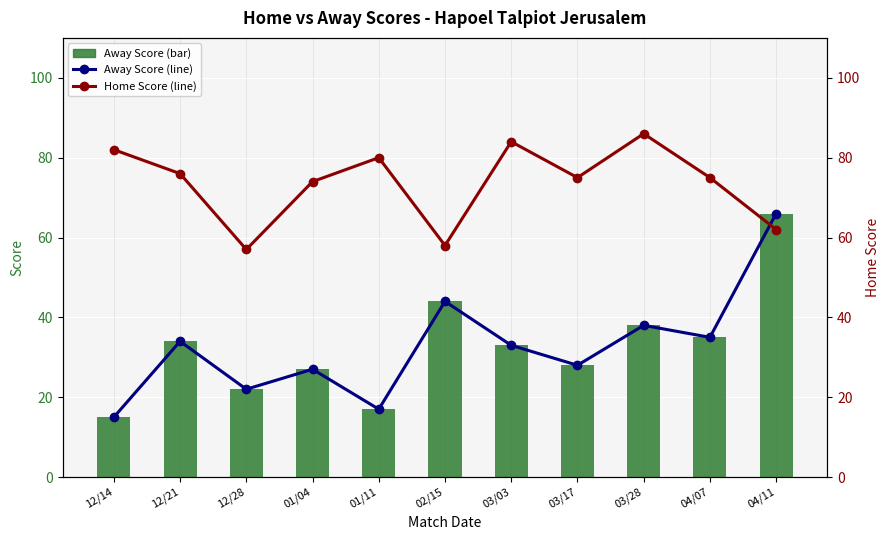

What is the lowest value of the Away Score (line) series?

15